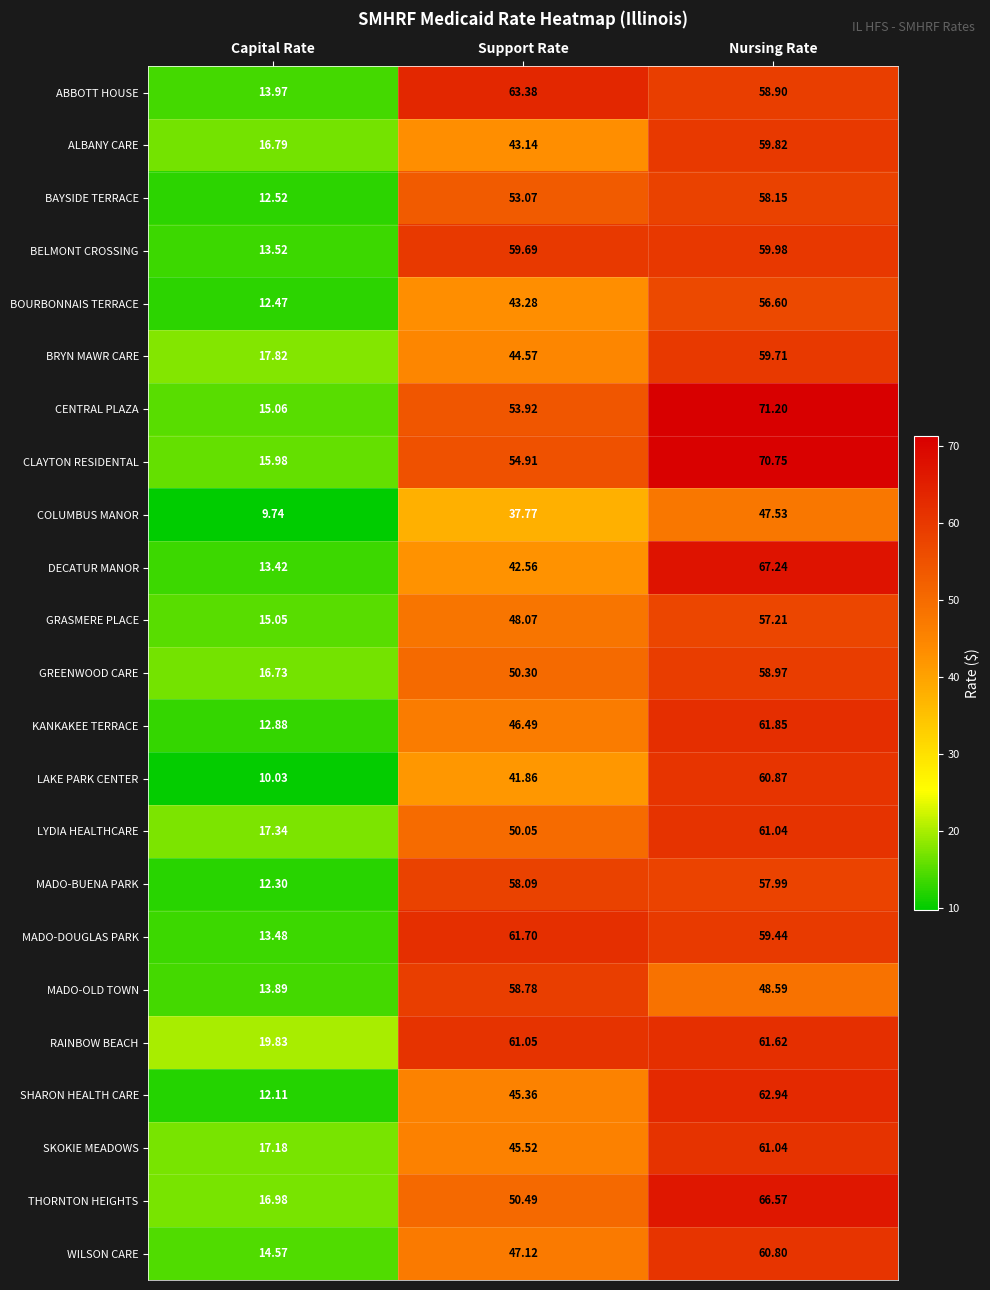

Which series has the largest range (max minus min)?

CENTRAL PLAZA